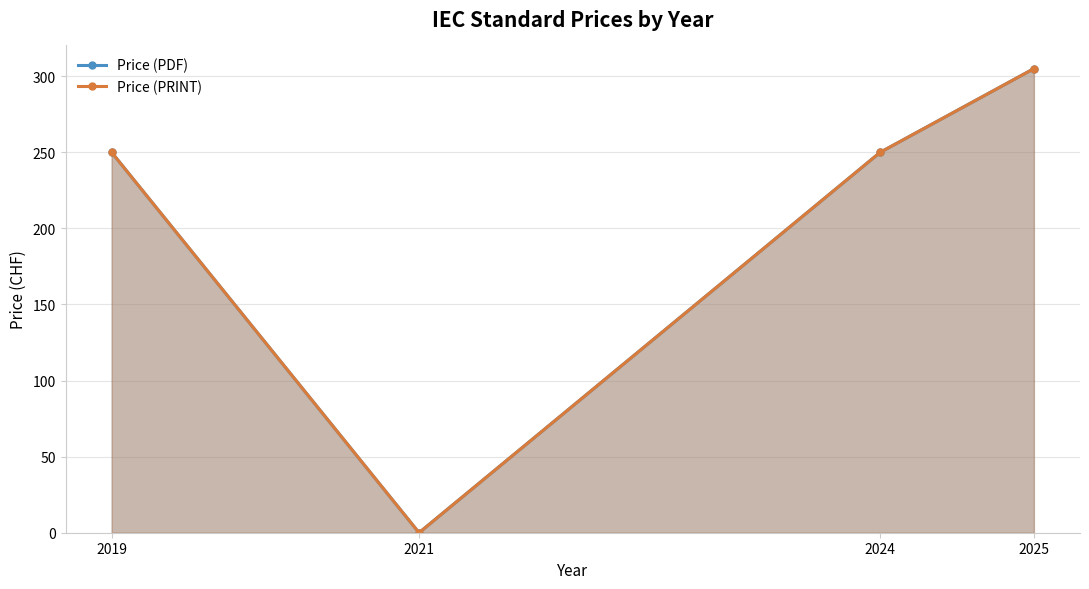

The Price (PDF) series shows 391 at 2024. True or false?

False